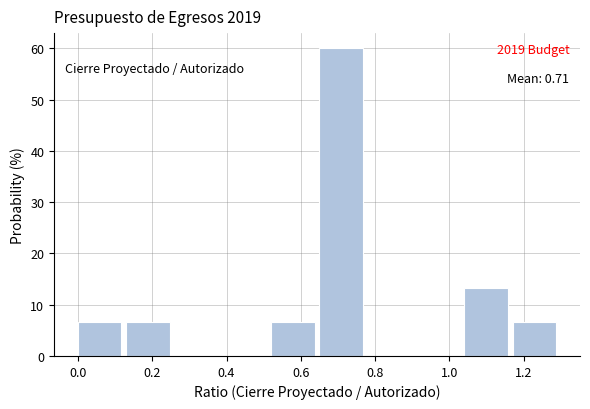

Which range on the x-axis has the tallest bar?

0.65 to 0.78